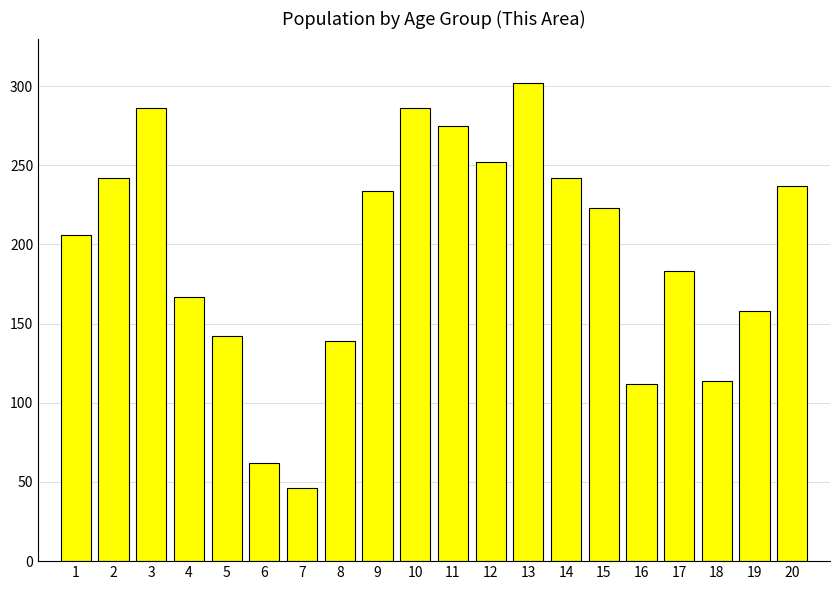

What is the sum of the values at 9 and 18?

348